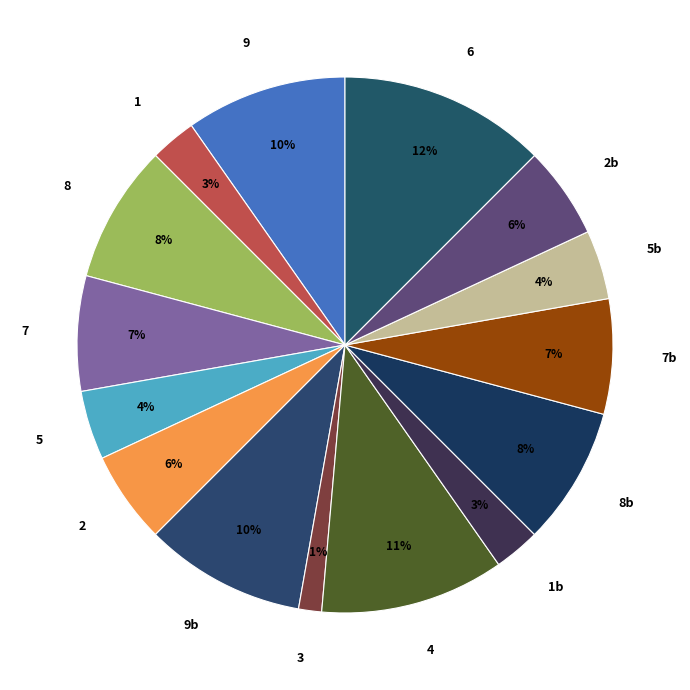

To the nearest percent, what portion does 4 represent?

11%